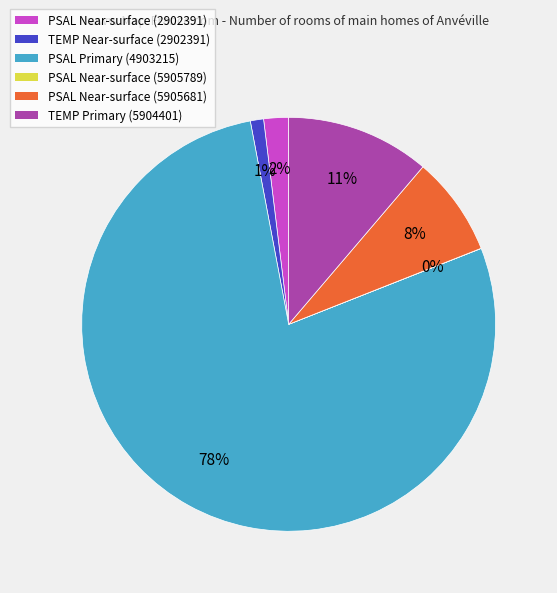

The TEMP Near-surface (2902391) slice represents 13% of the pie. True or false?

False